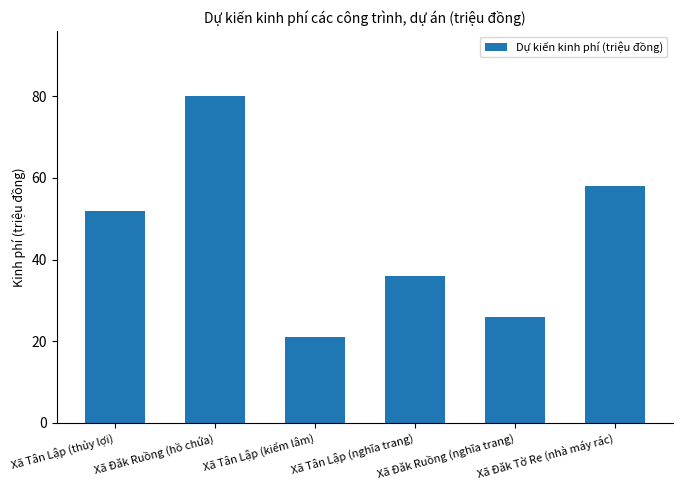

What is the value of the 6th bar from the left?

58